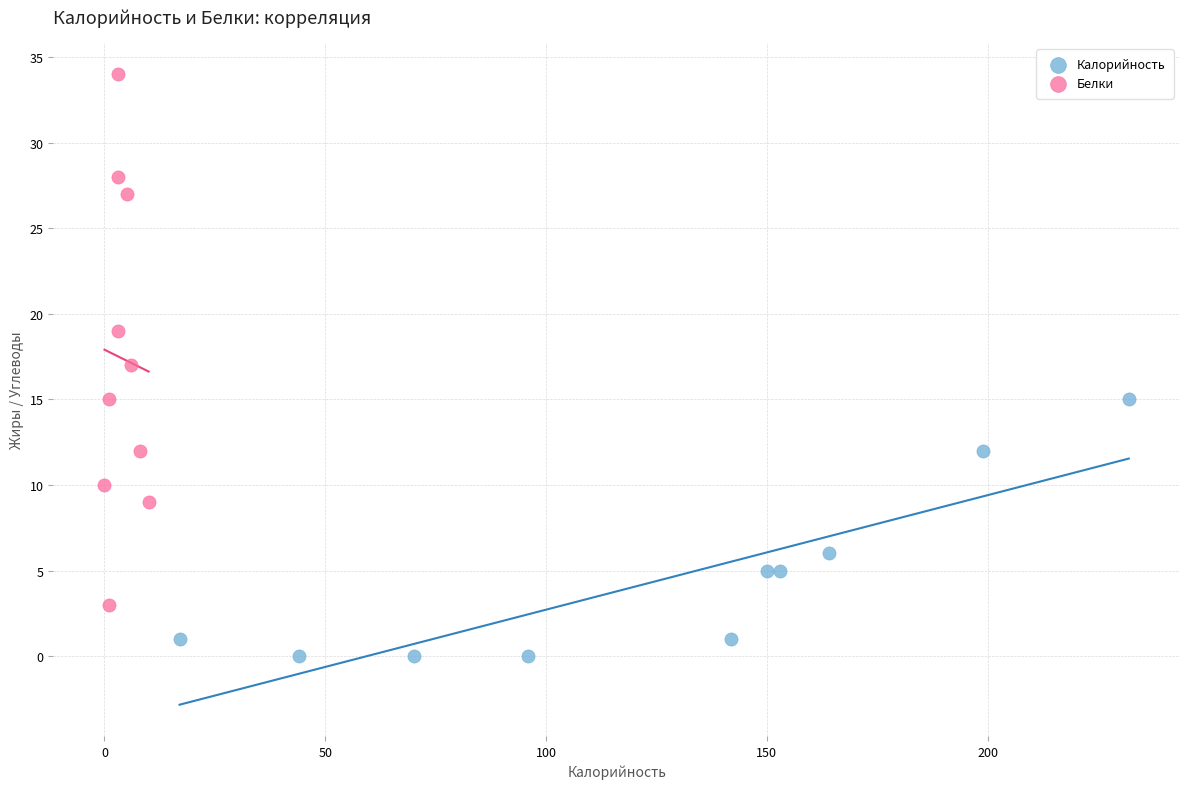

What are all the series names shown in the legend?

Калорийность, Белки